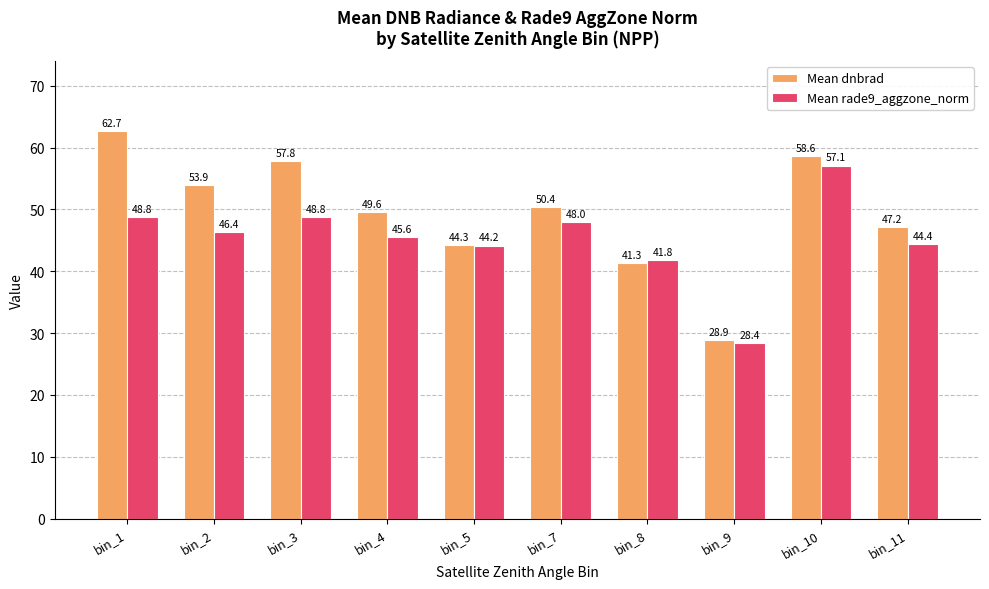

At bin_4, list the series in order from smallest to largest.

Mean rade9_aggzone_norm, Mean dnbrad